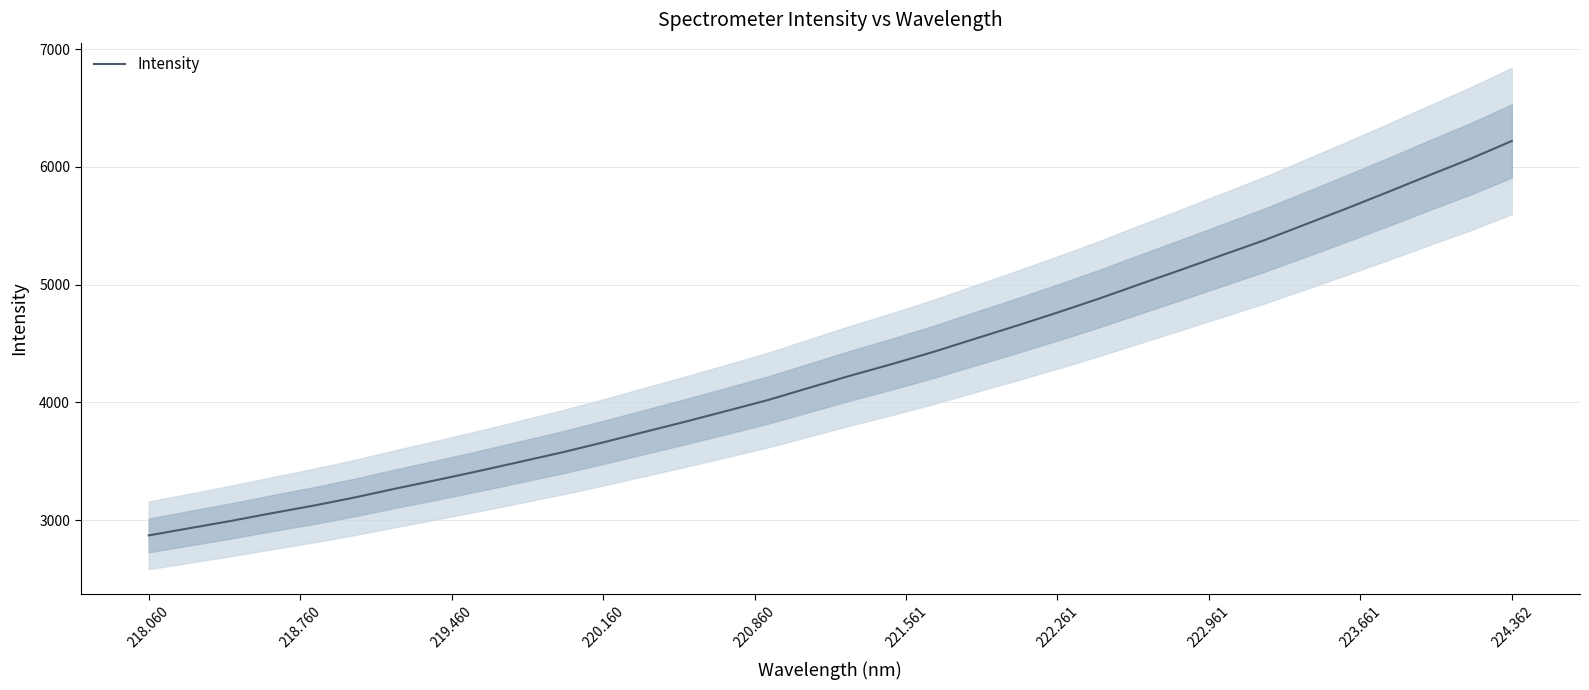

What is the maximum value for Intensity?

6219.9